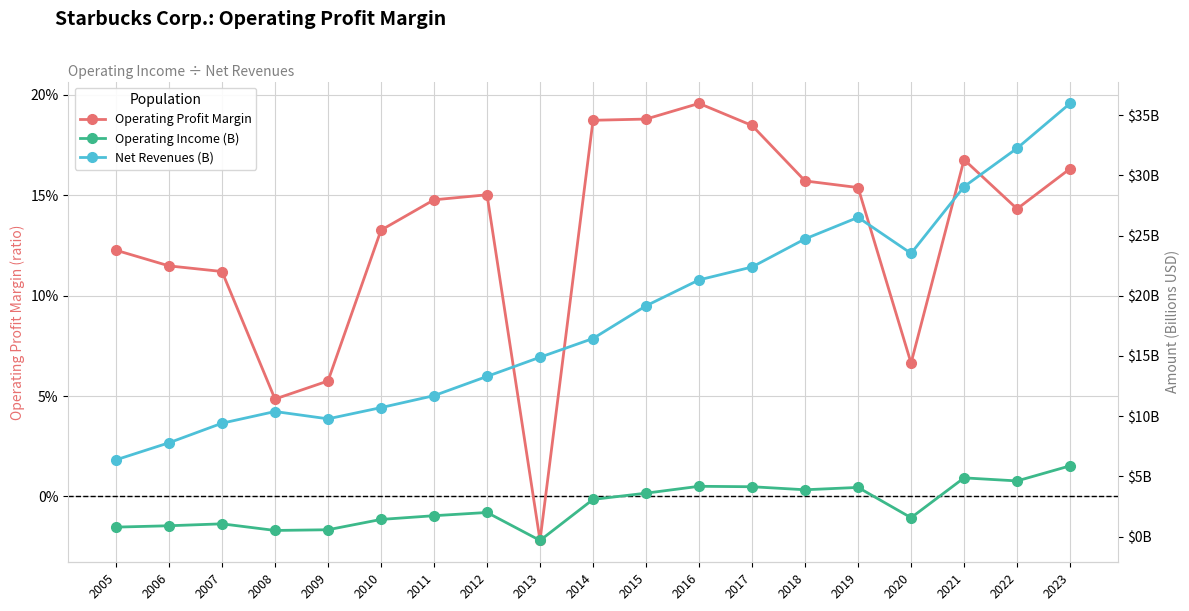

Where does the Net Revenues (B) series first go above 16?

2014